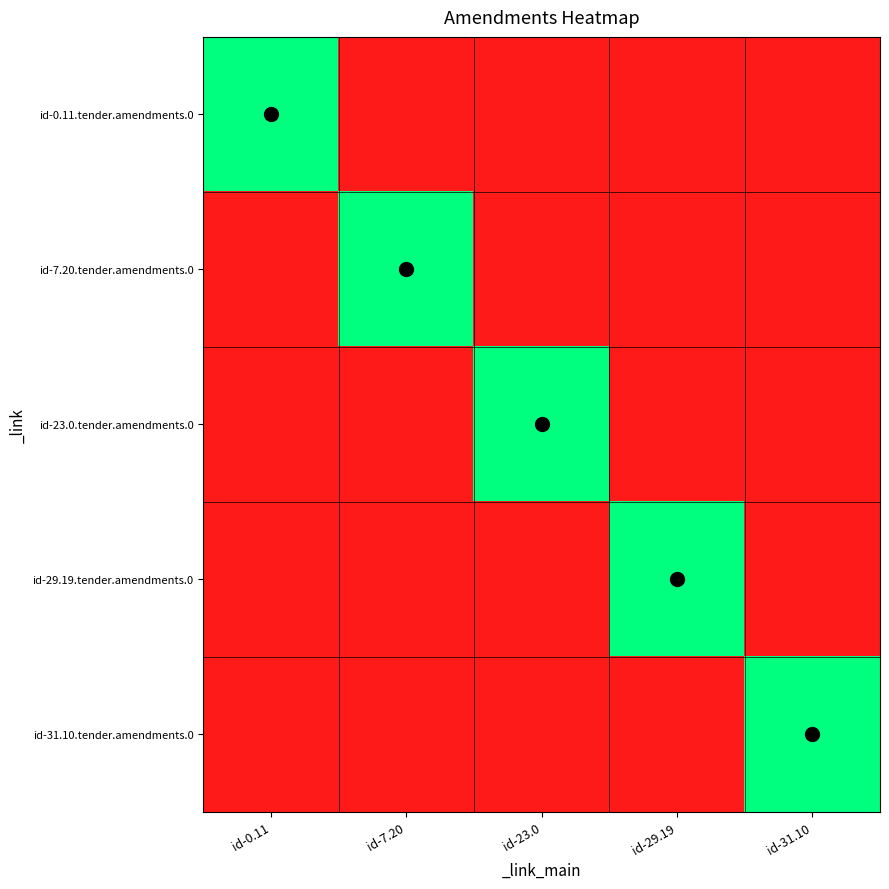

Which has a higher value, id-31.10 or id-0.11?

id-0.11